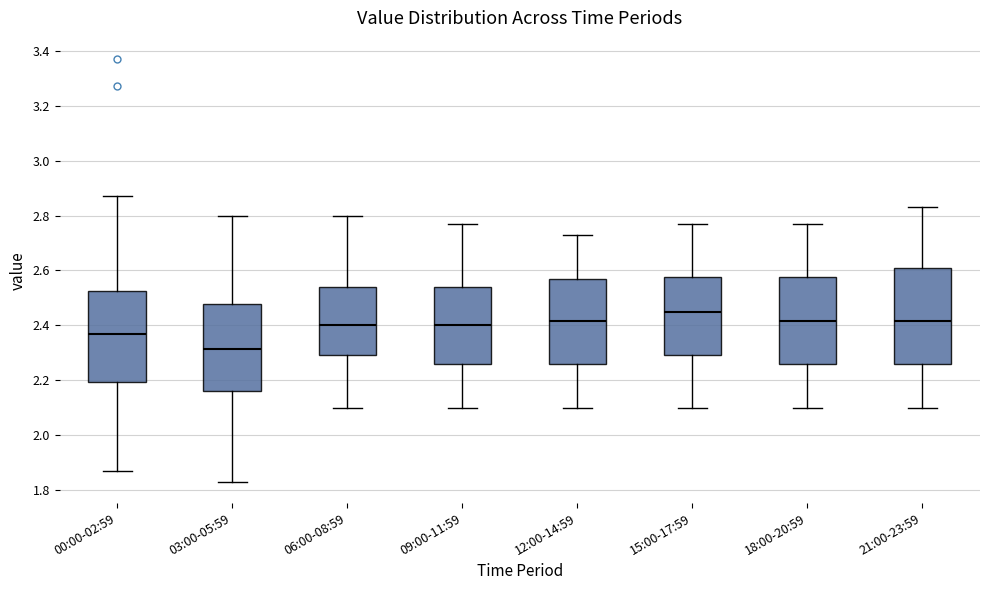

Where is the upper edge of the box for 15:00-17:59 on the y-axis? The values are not printed on the chart, so give them approximately, as read against the axis.

2.58